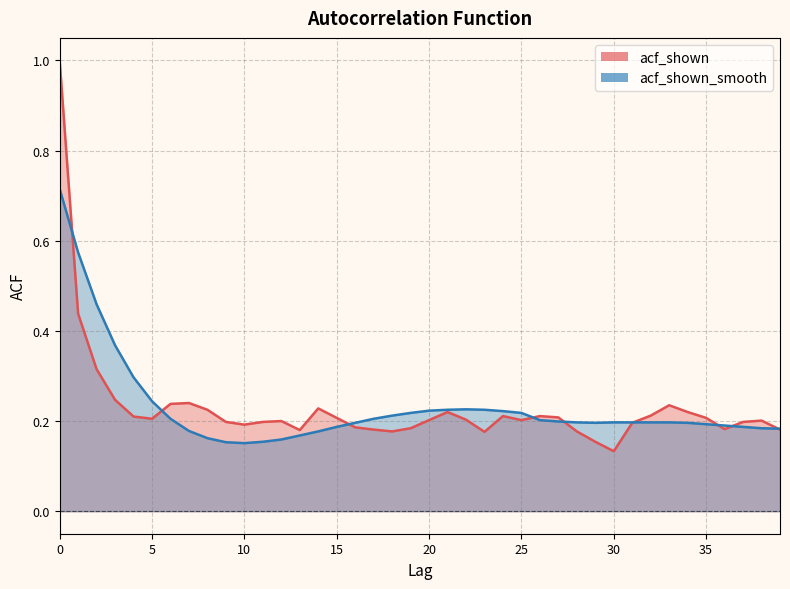

Reading left to right, transcribe all the data shown in this chart.

acf_shown: 1.0	0.4	0.3	0.2	0.2	0.2	0.2	0.2	0.2	0.2	0.2	0.2	0.2	0.2	0.2	0.2	0.2	0.2	0.2	0.2	0.2	0.2	0.2	0.2	0.2	0.2	0.2	0.2	0.2	0.2	0.1	0.2	0.2	0.2	0.2	0.2	0.2	0.2	0.2	0.2
acf_shown_smooth: 0.7	0.6	0.5	0.4	0.3	0.2	0.2	0.2	0.2	0.2	0.2	0.2	0.2	0.2	0.2	0.2	0.2	0.2	0.2	0.2	0.2	0.2	0.2	0.2	0.2	0.2	0.2	0.2	0.2	0.2	0.2	0.2	0.2	0.2	0.2	0.2	0.2	0.2	0.2	0.2